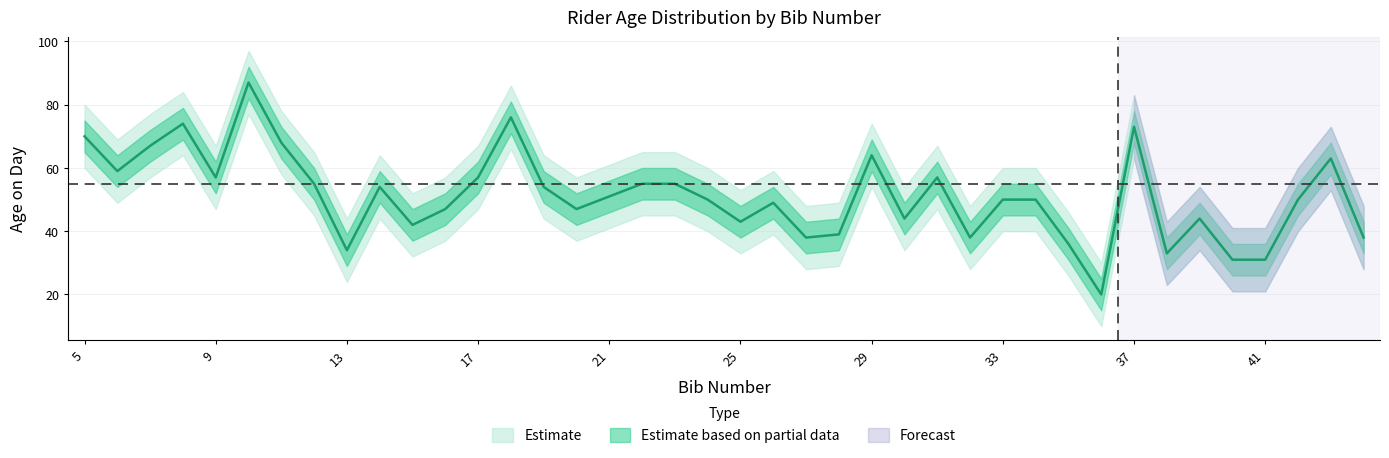

At which category does the chart reach its peak across all series?

10